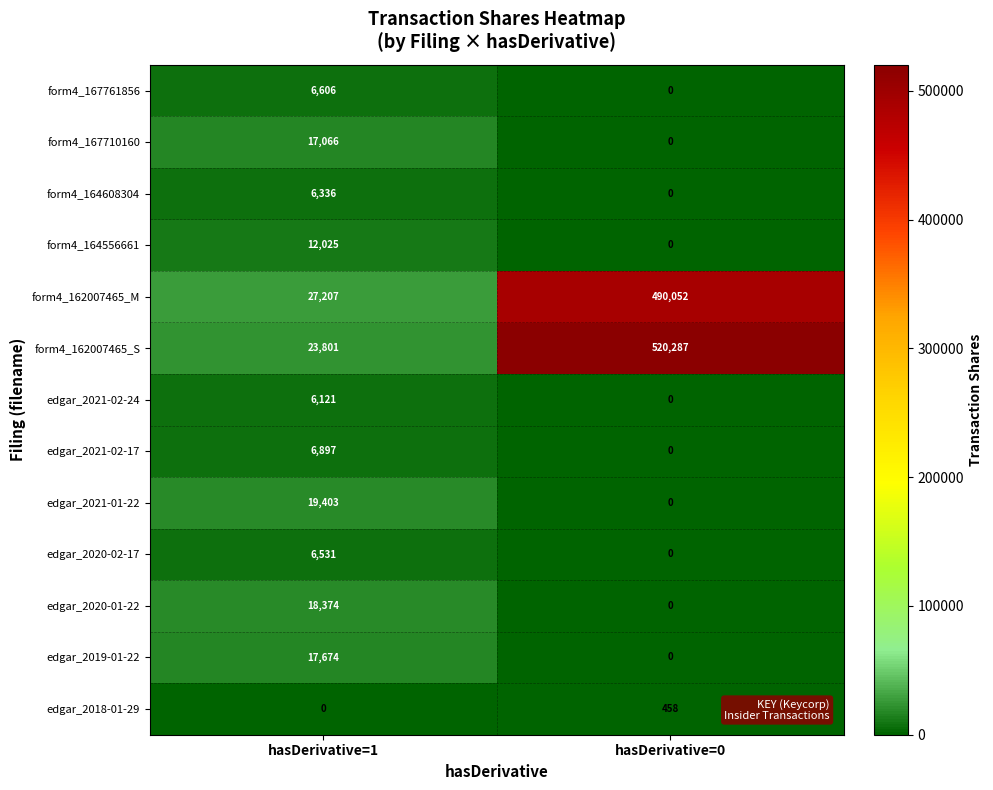

Rank the series by their maximum value, from lowest to highest.

edgar_2018-01-29, edgar_2021-02-24, form4_164608304, edgar_2020-02-17, form4_167761856, edgar_2021-02-17, form4_164556661, form4_167710160, edgar_2019-01-22, edgar_2020-01-22, edgar_2021-01-22, form4_162007465_M, form4_162007465_S